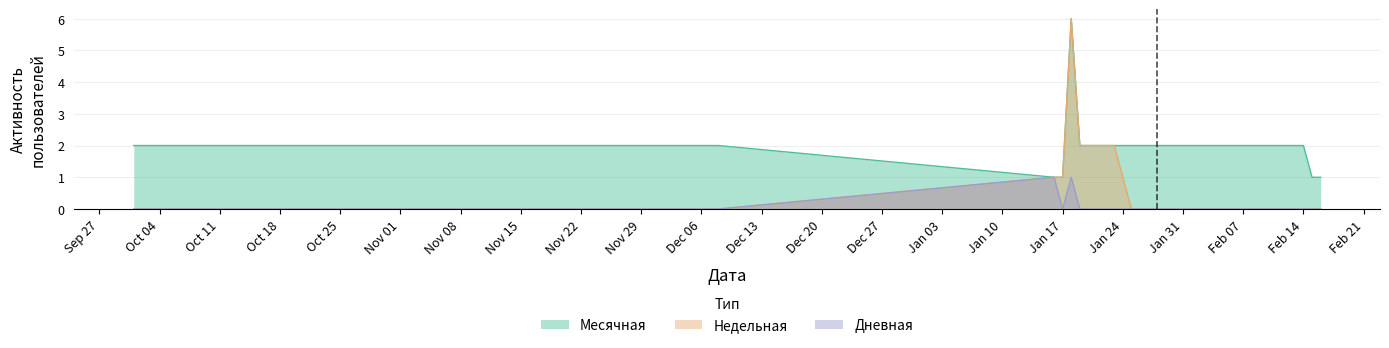

What is the label of the 30th point from the right?

2023-01-18